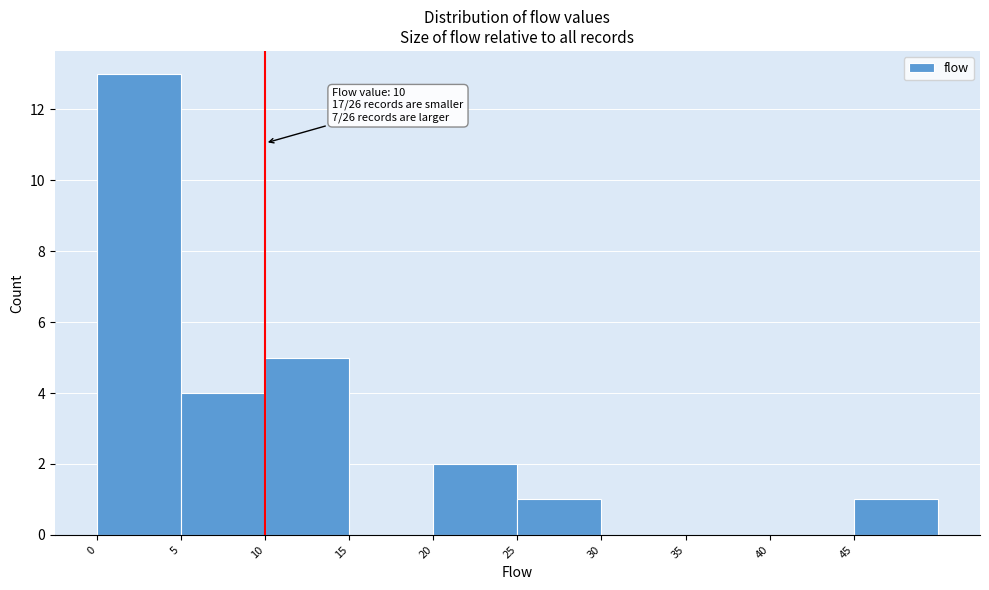

Which range on the x-axis has the tallest bar?

0 to 5